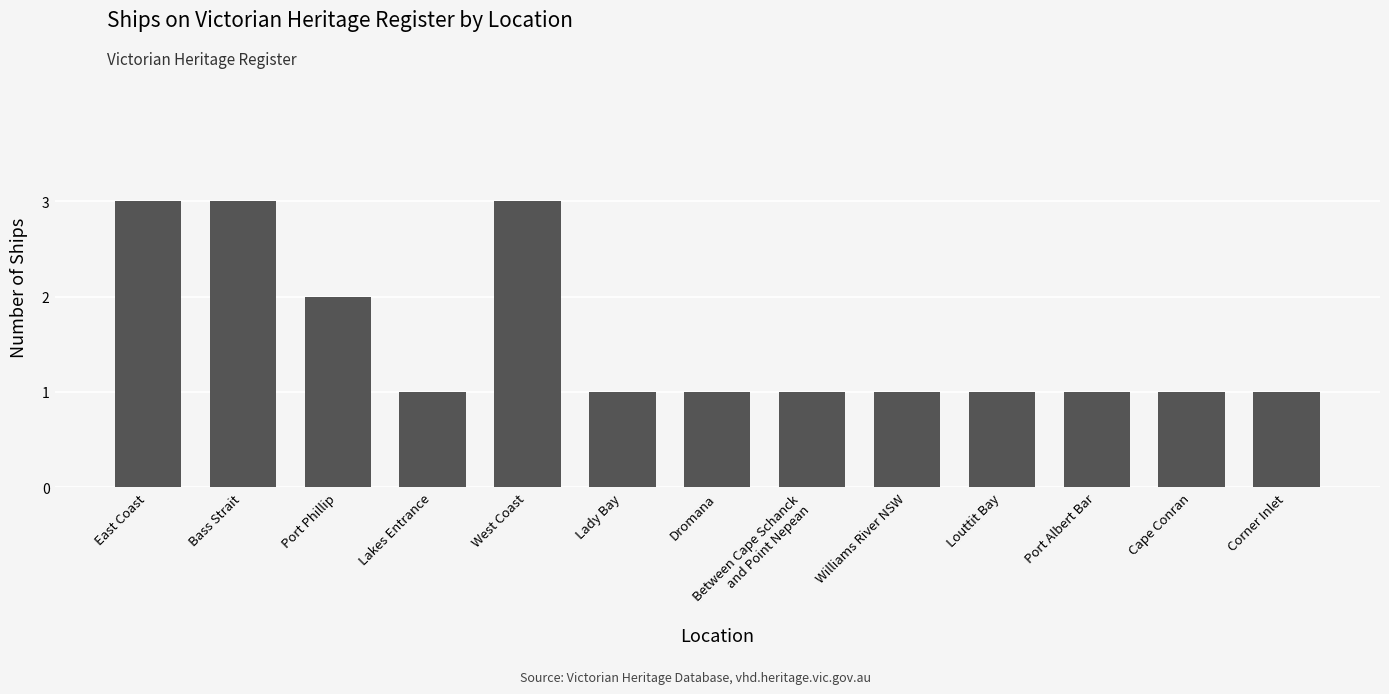

How many distinct data groups are displayed?

1